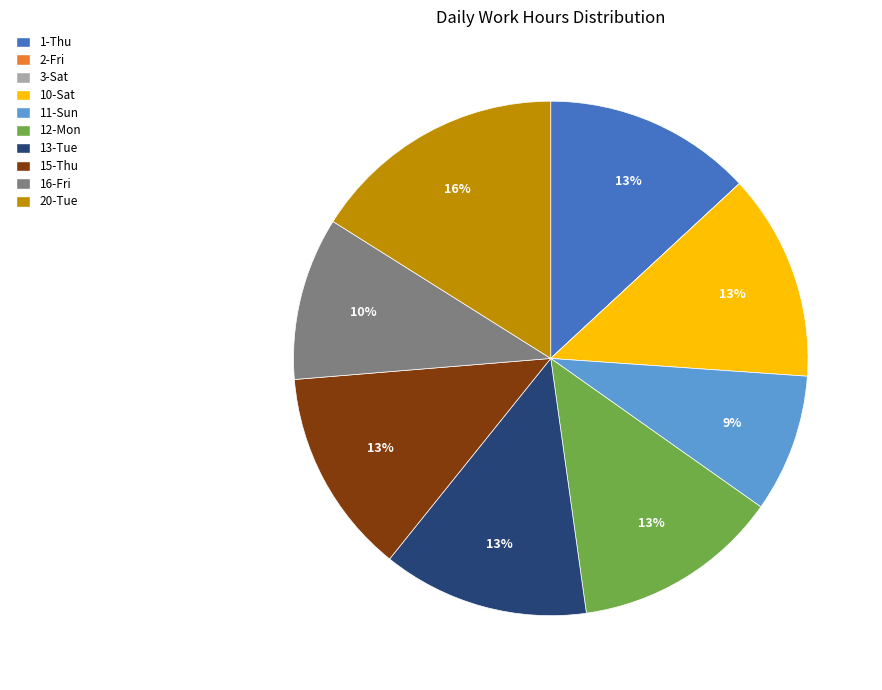

To the nearest percent, what percentage of the pie is 13-Tue?

13%